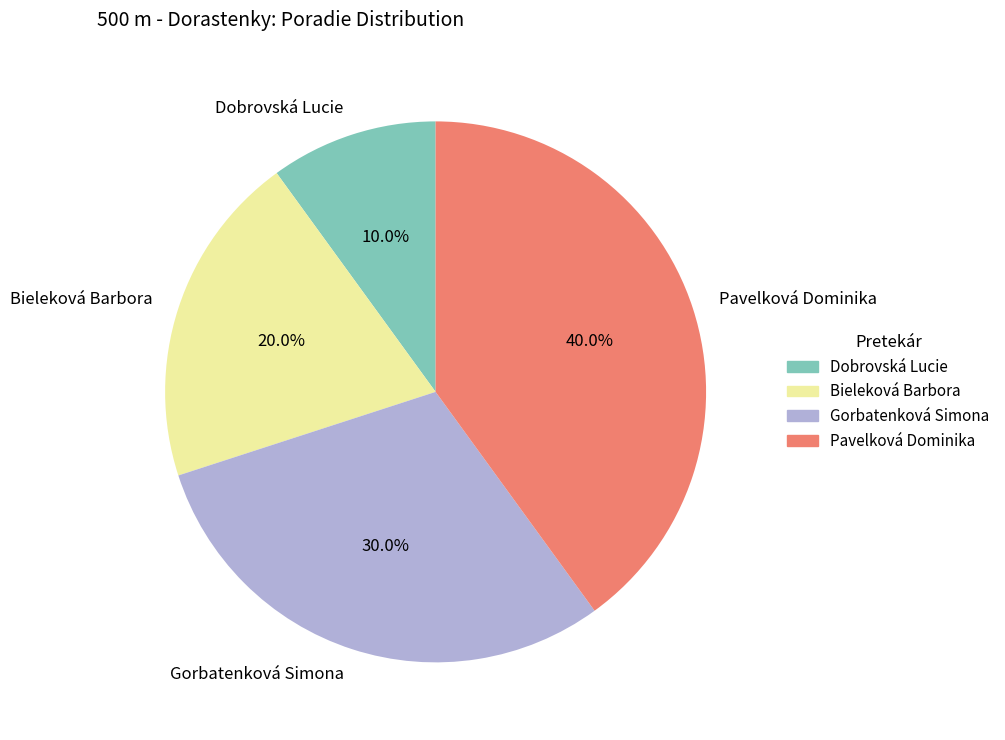

How many slices are in this pie chart?

4